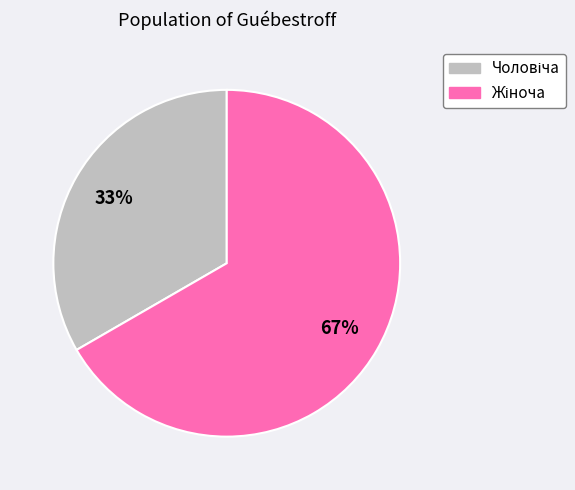

Is there any slice that represents more than half of the pie?

Yes